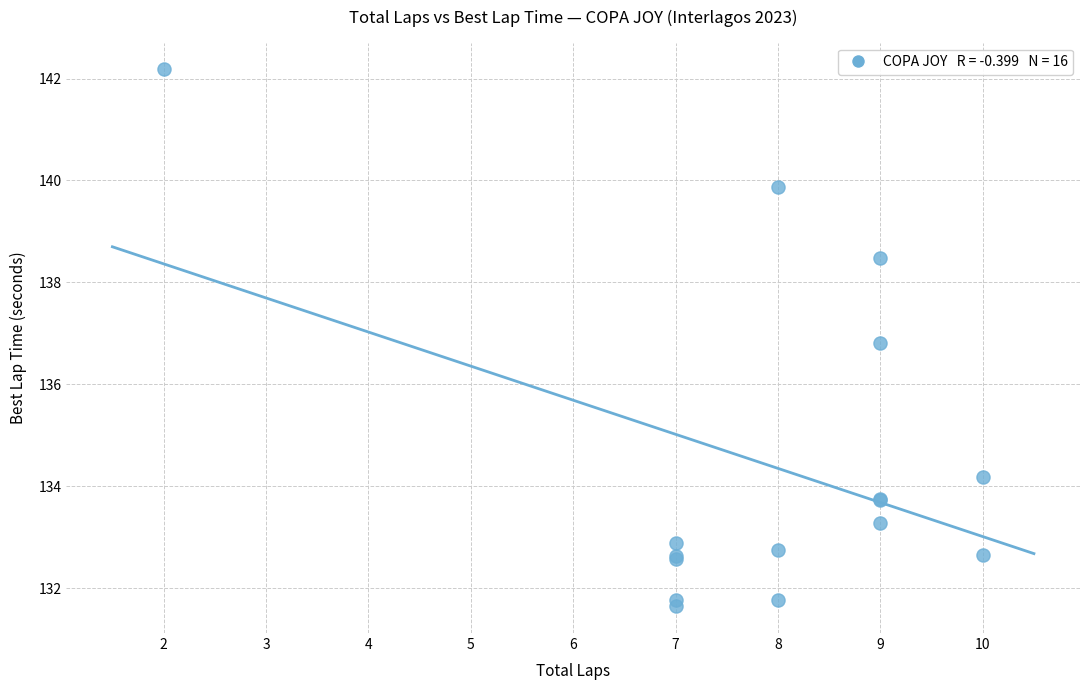

What Y value in the scatter plot is closest to 136?

136.8